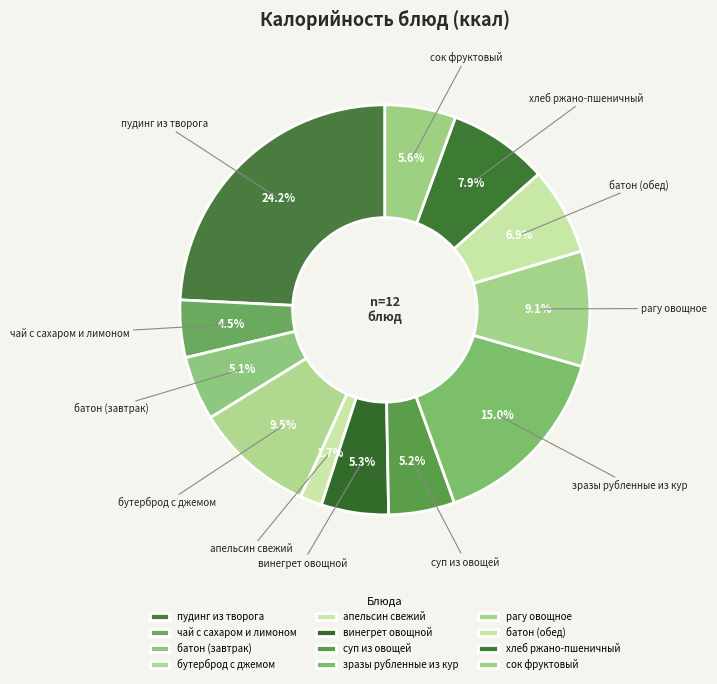

Does батон (завтрак) represent more than half of the total?

No